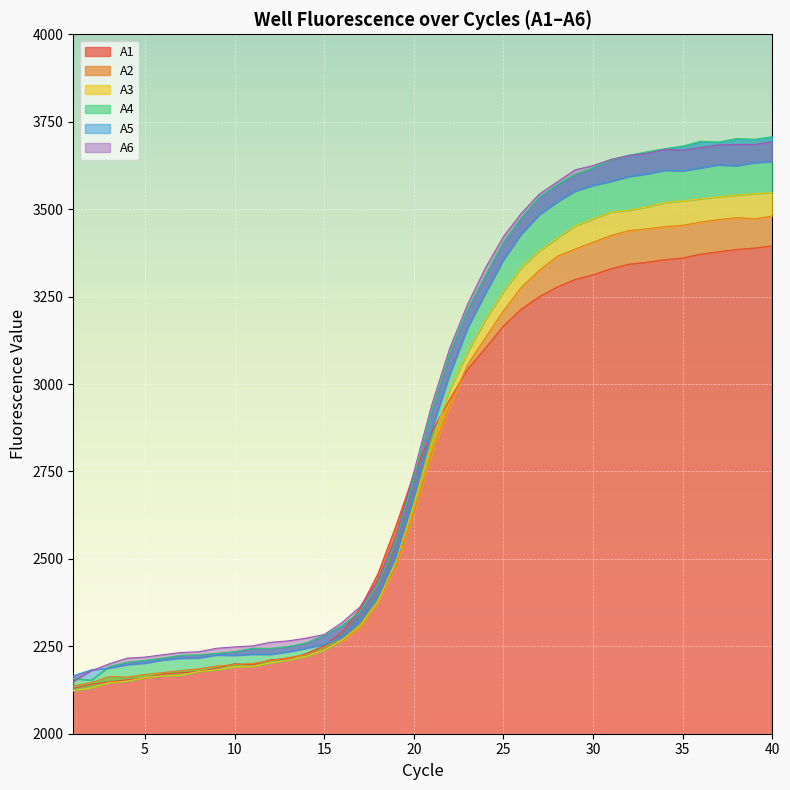

What is the spread (max minus min) of values at 31?

312.8